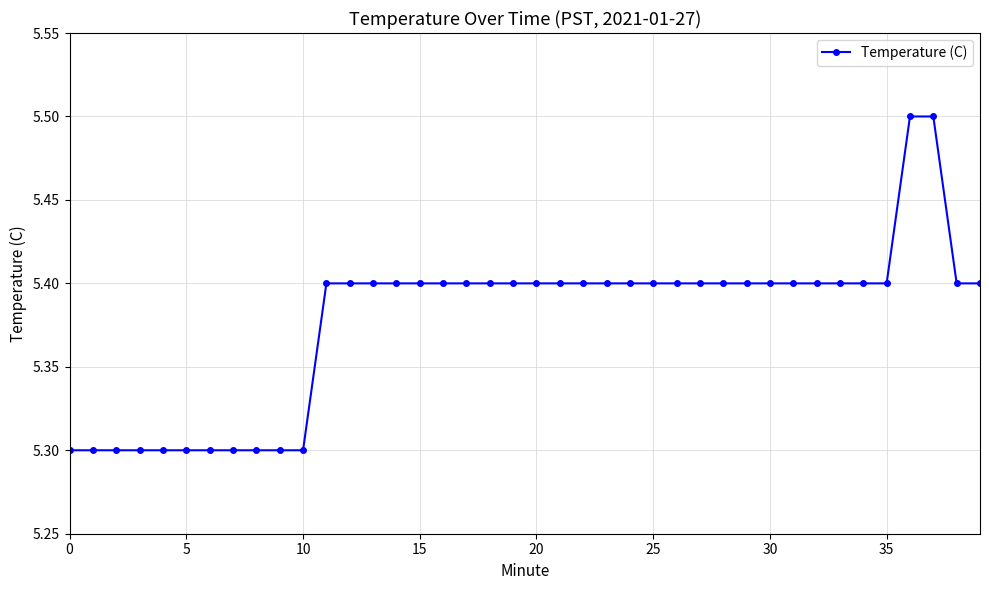

What is the greatest value displayed?

5.5